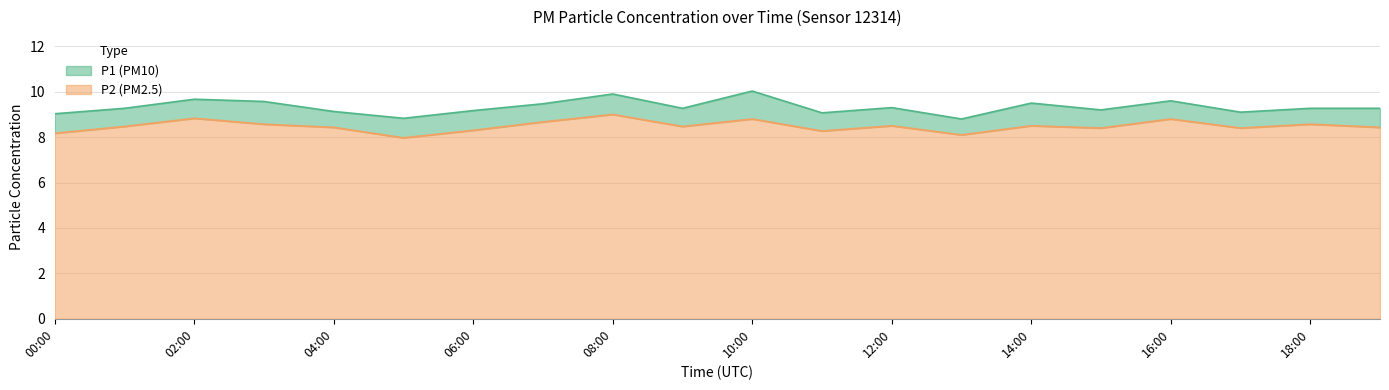

Where does the P2 series first go above 8?

00:00